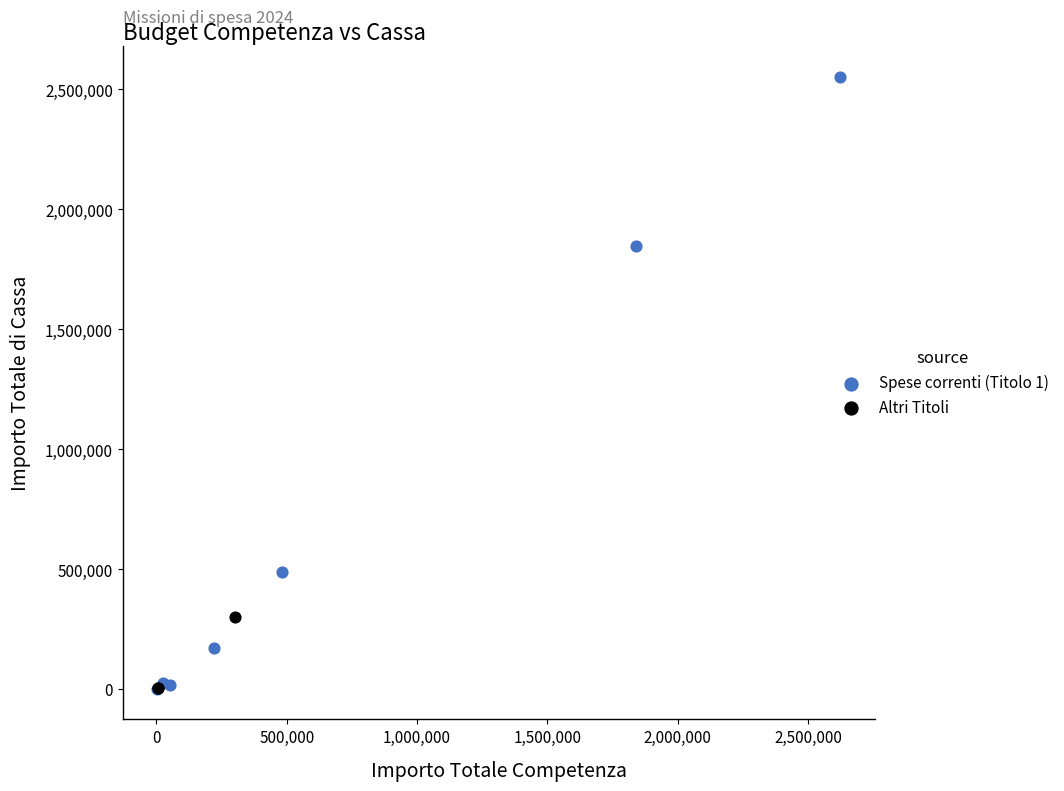

What are all the series names shown in the legend?

Spese correnti (Titolo 1), Altri Titoli